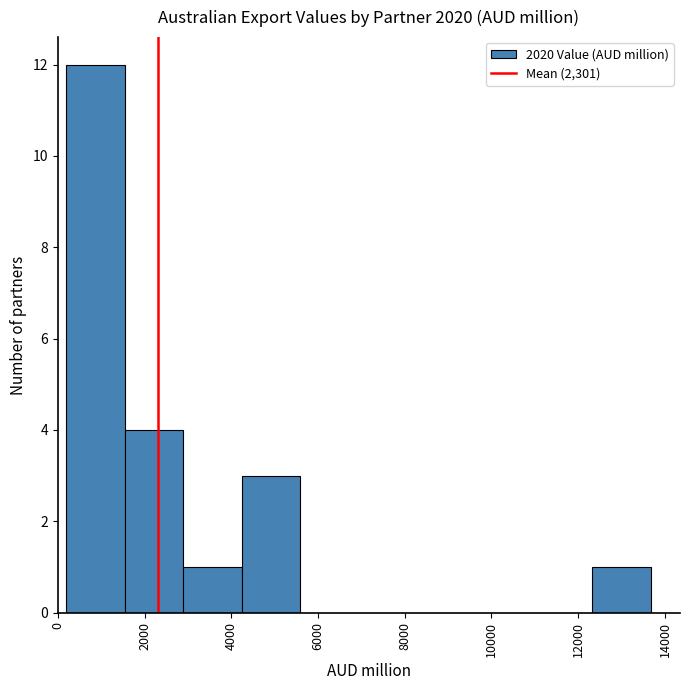

What is the height of the bar covering 4200 to 5600 on the x-axis? Neither the bar edges nor the heights are printed on the chart, so give them approximately, as read against the axes.

3